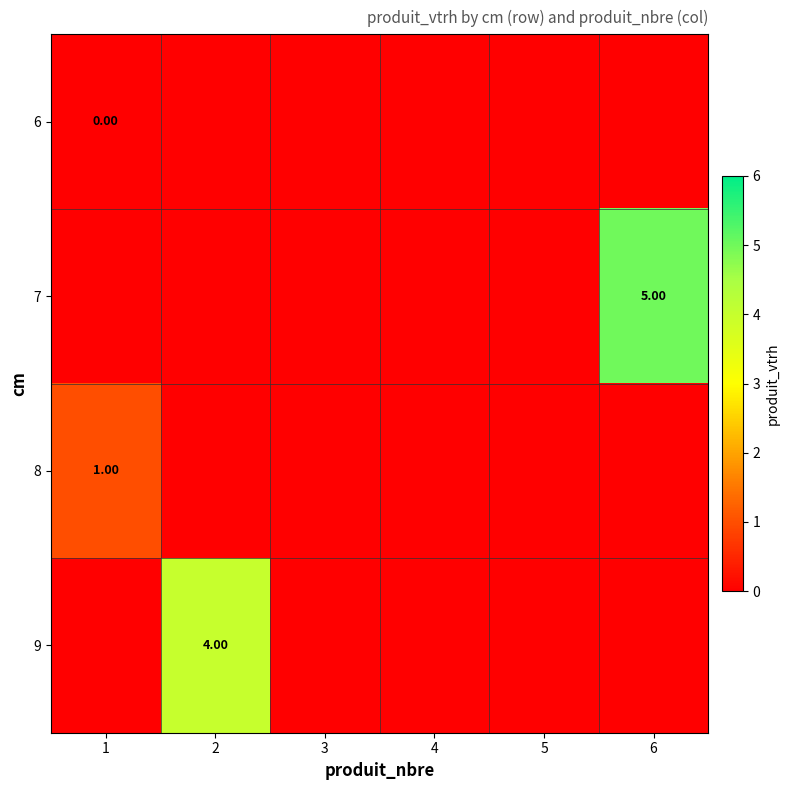

Is the value of 6 at 1 greater than the value of 7 at 6?

No